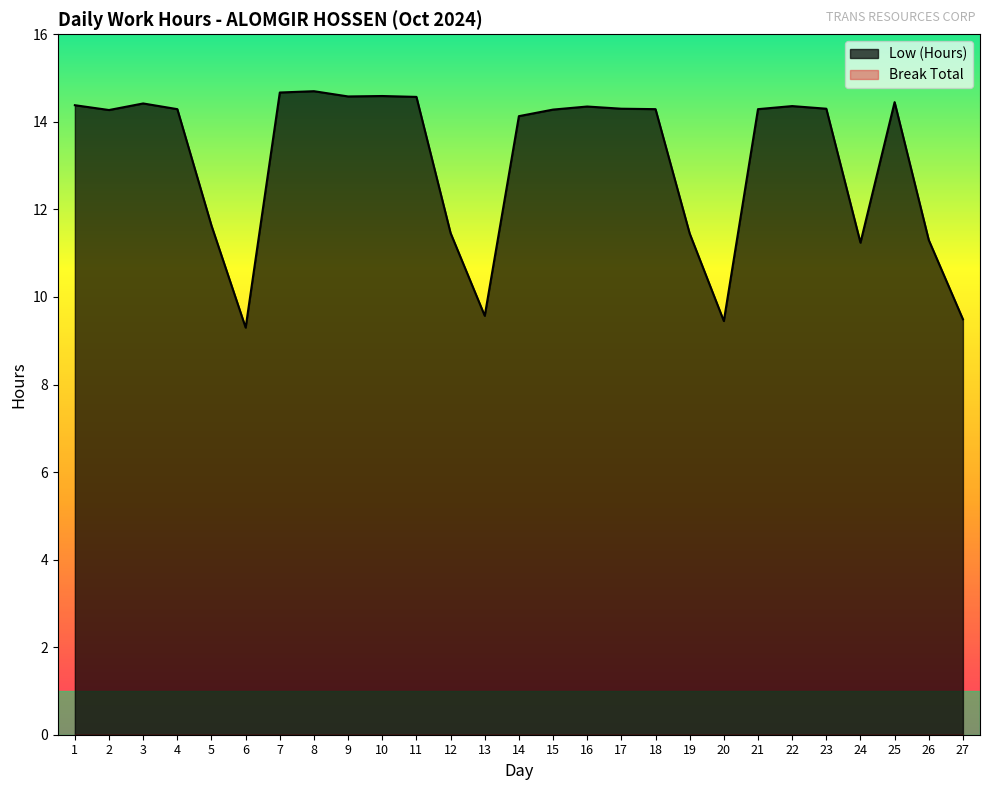

The chart shows a value of 14.3 at 4. True or false?

True